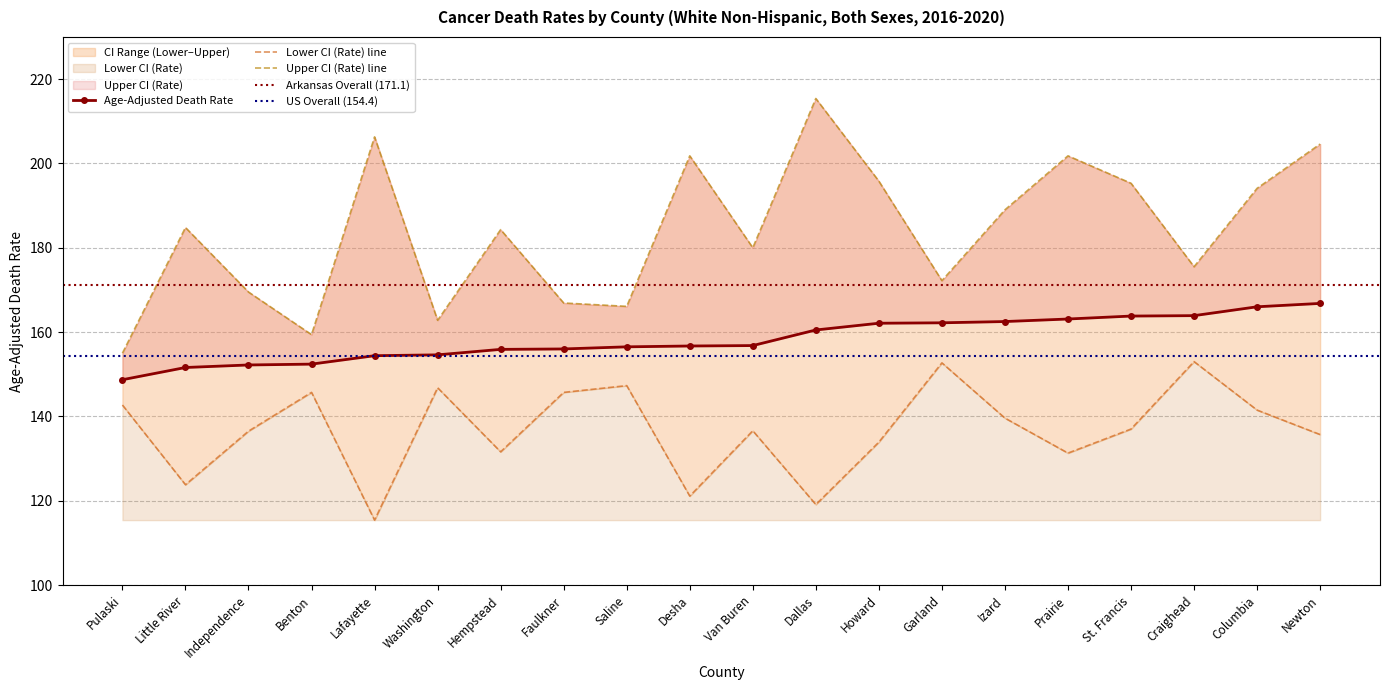

Is it true that Lower CI (Rate) equals 136.5 at Independence?

True